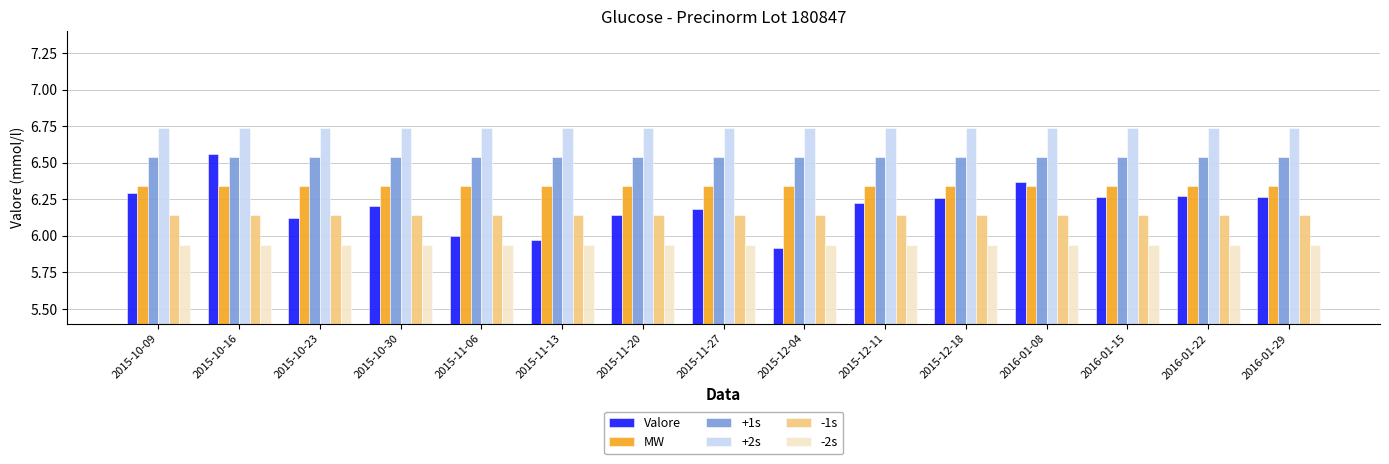

At 2015-12-04, list the series in order from largest to smallest.

+2s, +1s, MW, -1s, -2s, Valore